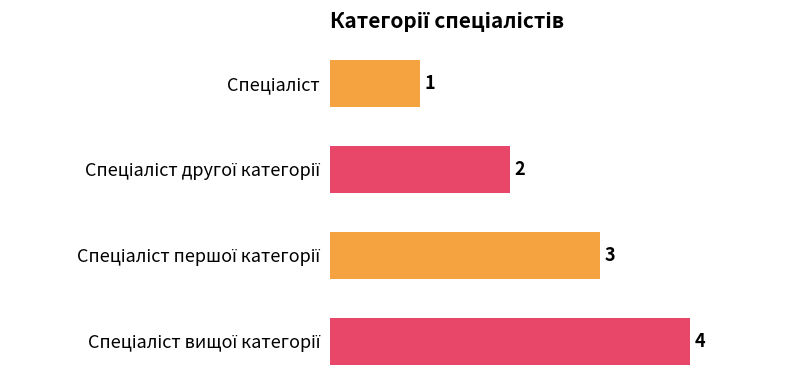

What is the difference between the second highest and minimum values?

2